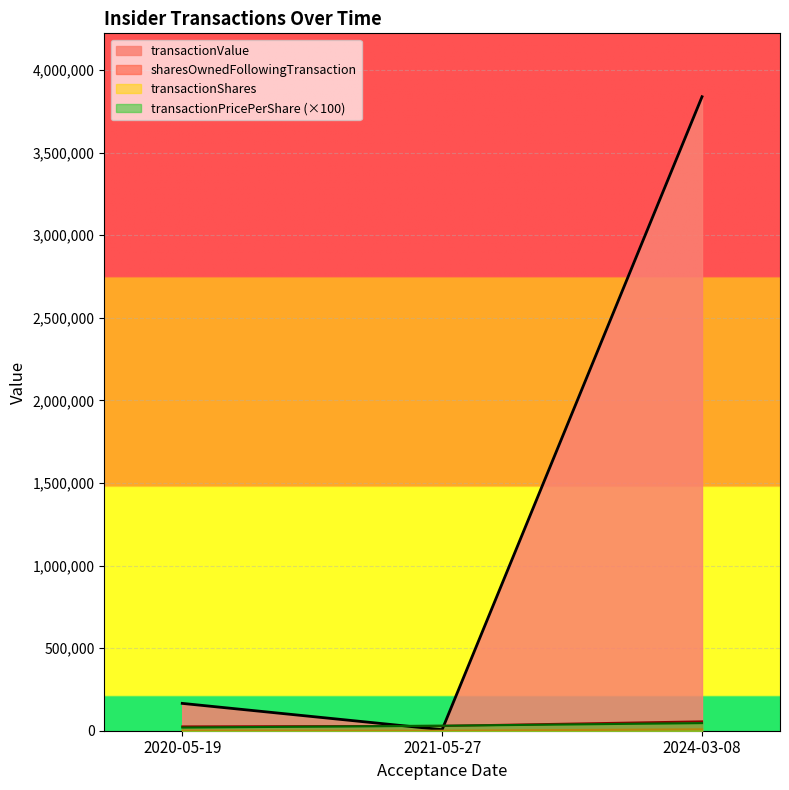

Which series has the largest total across all categories?

transactionValue